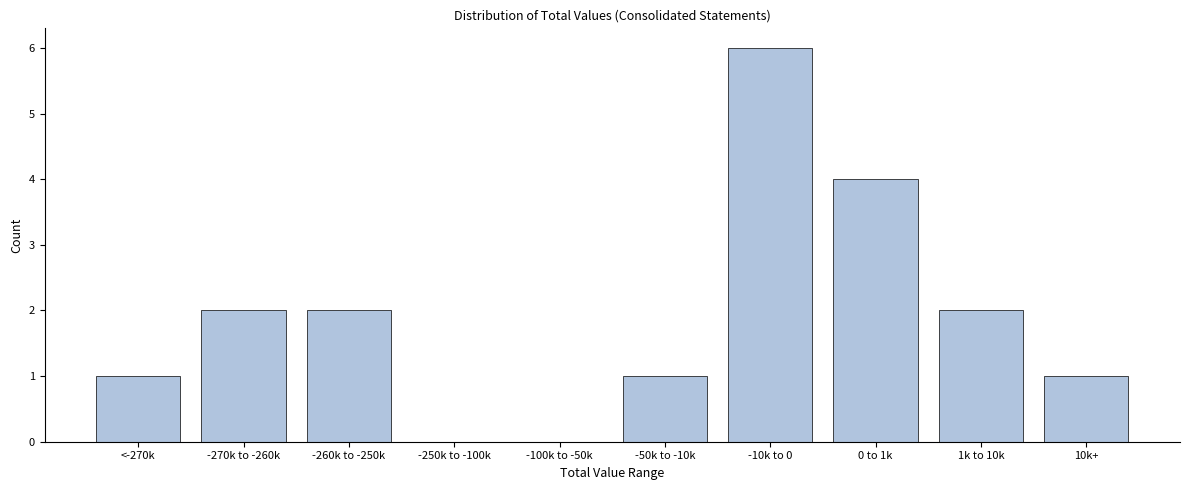

Reading left to right, what are all the values shown in this chart?

<-270k=1	-270k to -260k=2	-260k to -250k=2	-250k to -100k=0	-100k to -50k=0	-50k to -10k=1	-10k to 0=6	0 to 1k=4	1k to 10k=2	10k+=1